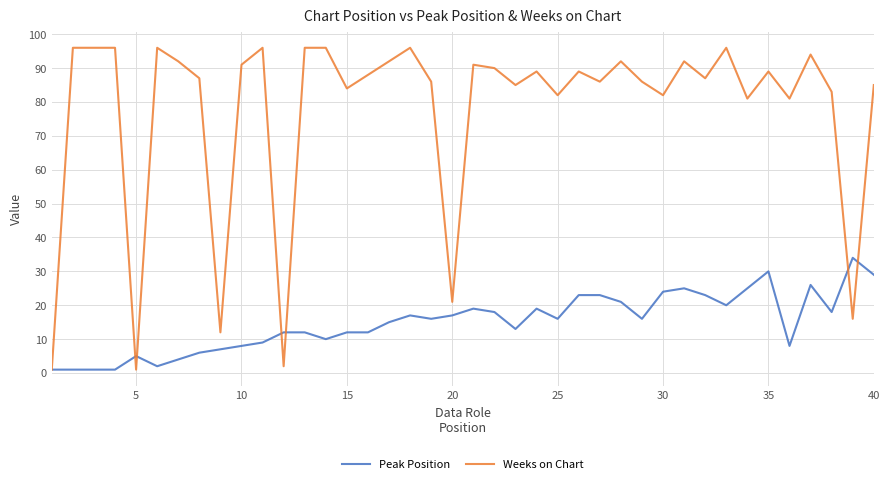

Rank the series by their average value, from highest to lowest.

Weeks on Chart, Peak Position